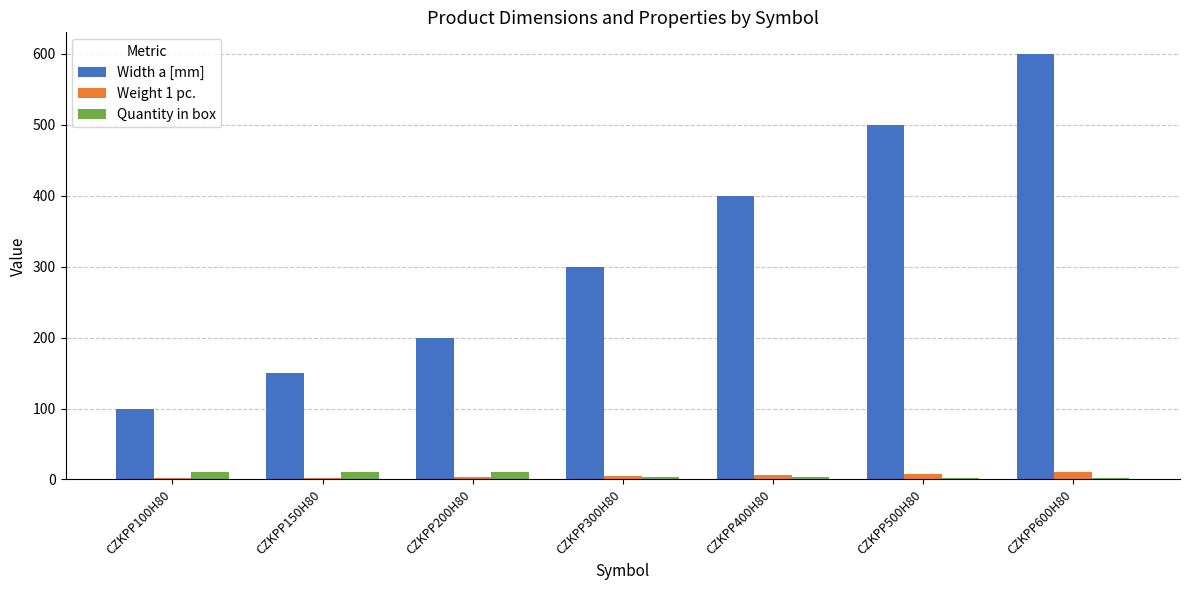

How many bars are there in total?

21